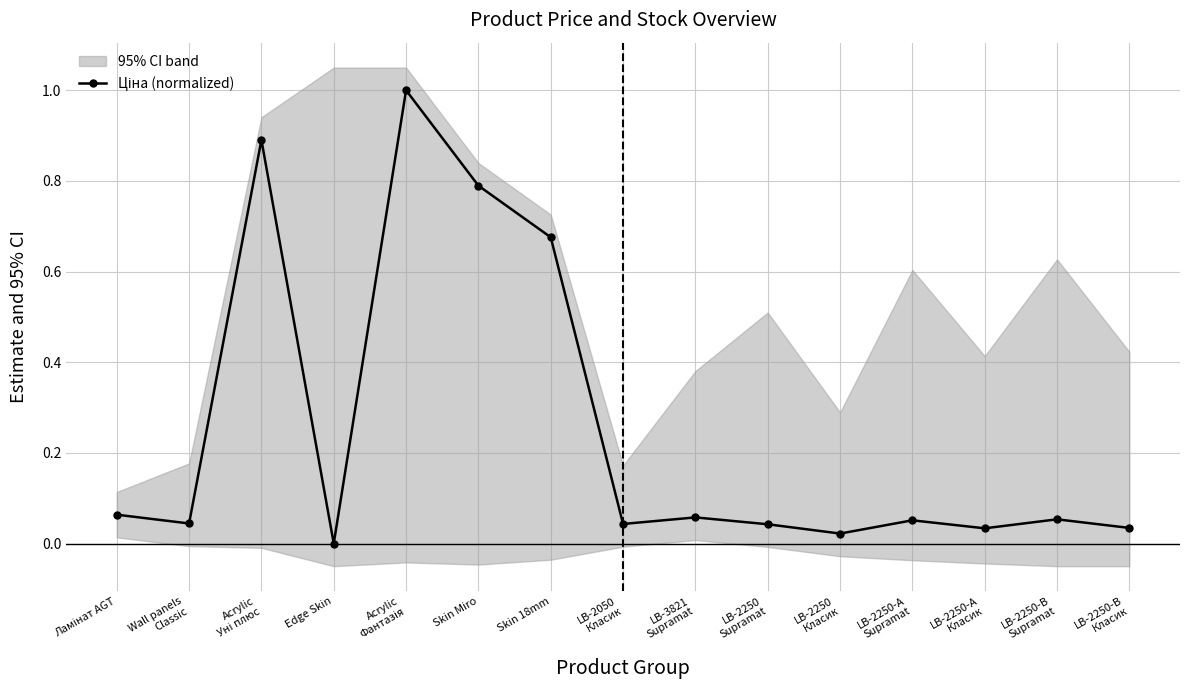

At which label is the value closest to 0?

Edge Skin